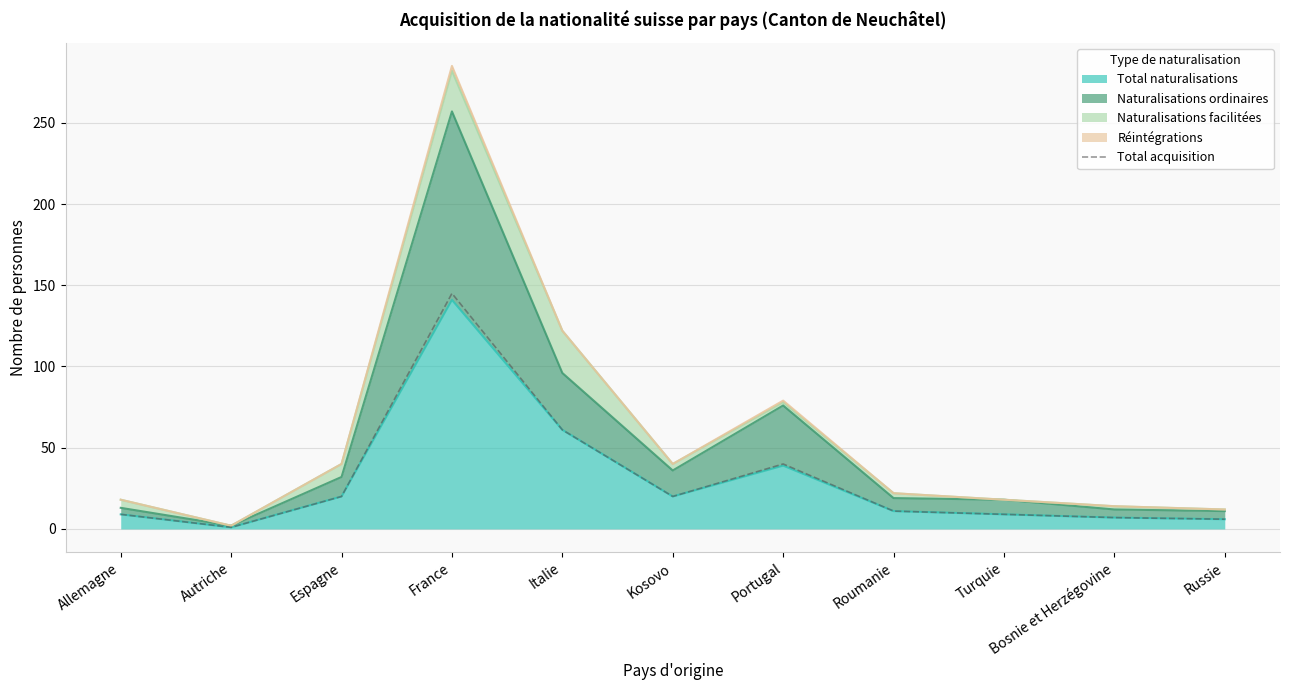

Where is the first local maximum?

France